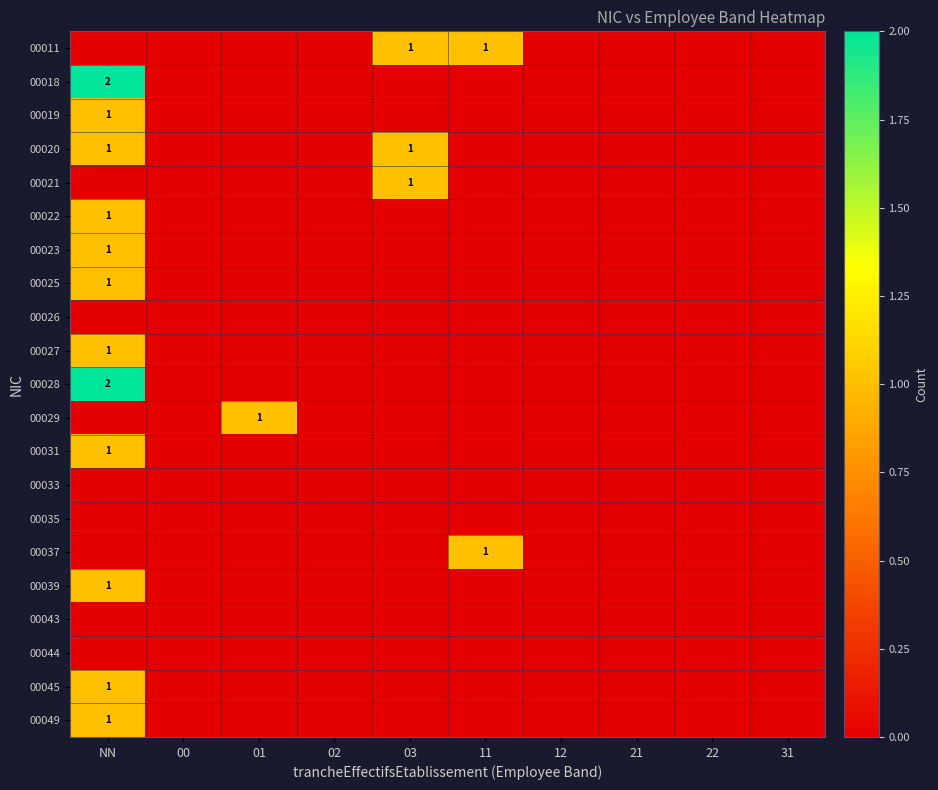

List the labels in order of 00039 value, largest first.

NN, 00, 01, 02, 03, 11, 12, 21, 22, 31